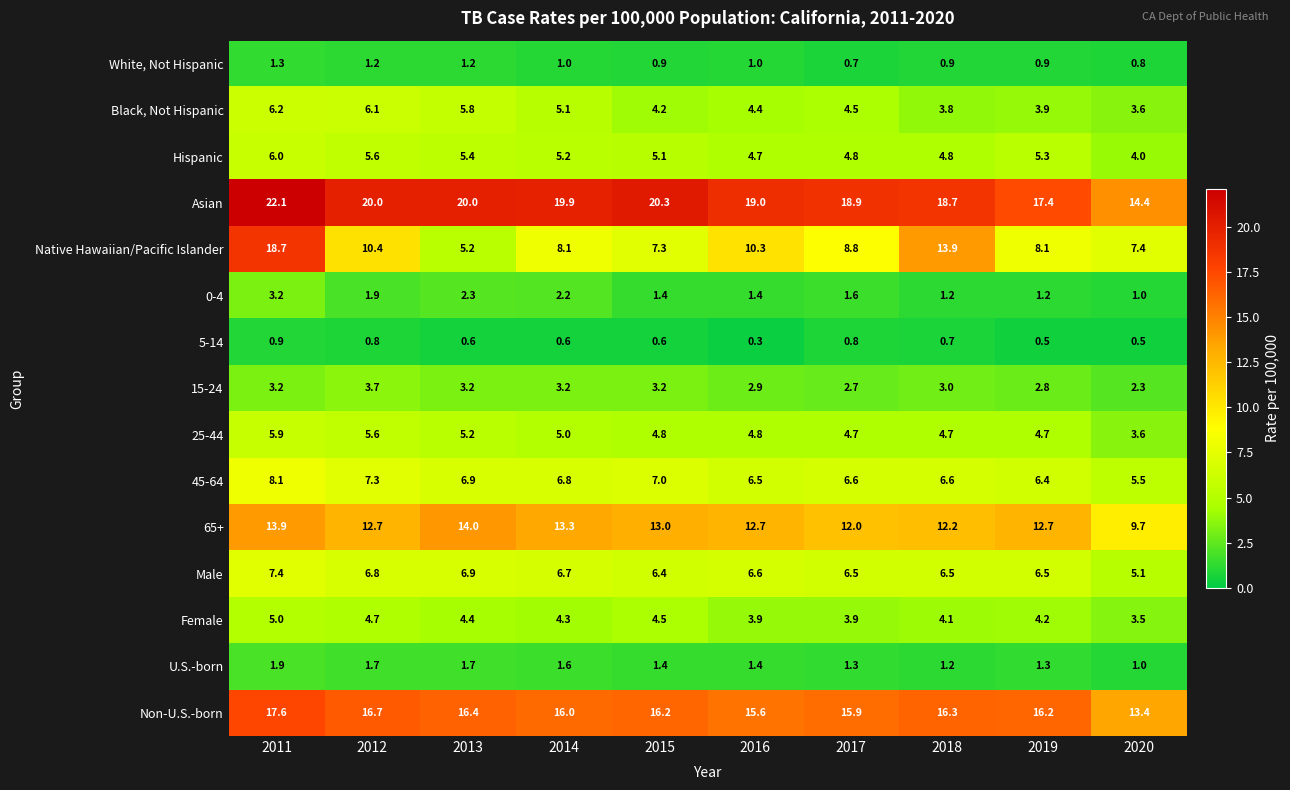

The value of Black, Not Hispanic at 2013 is 5.8. True or false?

True